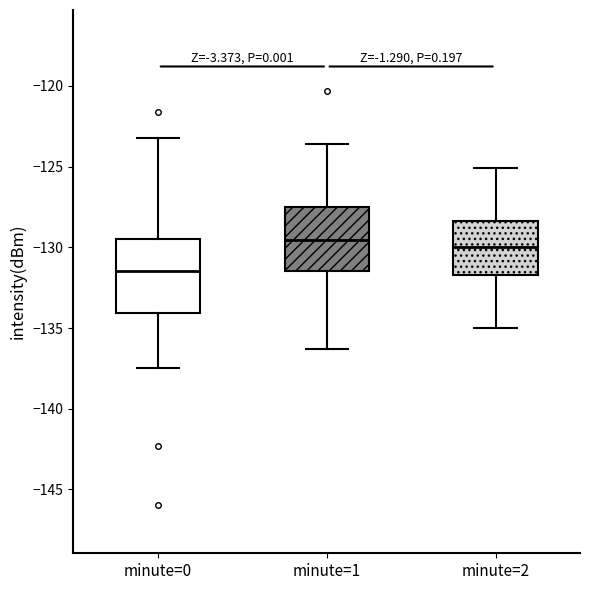

Reading left to right, read every box against the y-axis: the position of its median line, the range the box covers, and the ends of its whiskers. The values are not printed on the chart, so give them approximately, as read against the axis.

minute=0: median -131.5, box -134.0 to -129.5, whiskers -137.5 to -123.0
minute=1: median -129.5, box -131.5 to -127.5, whiskers -136.5 to -123.5
minute=2: median -130.0, box -131.5 to -128.5, whiskers -135.0 to -125.0